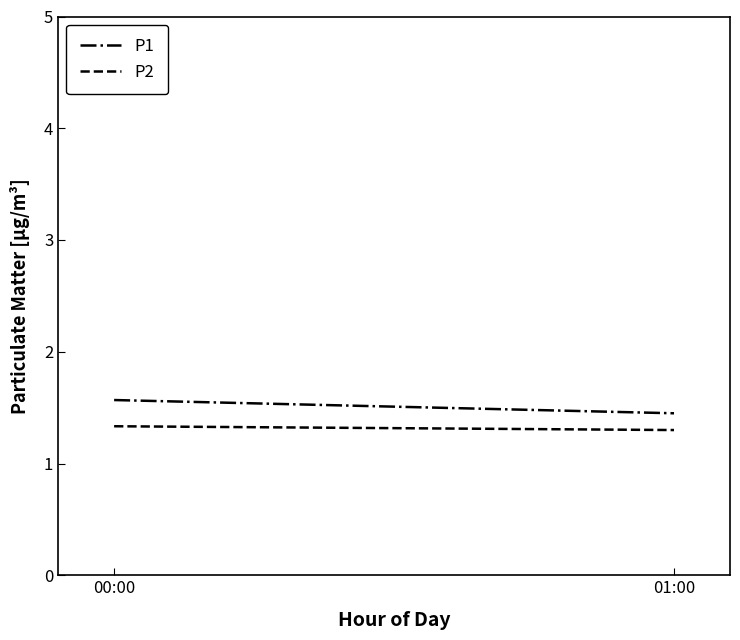

Is the value of P1 at 00:00 greater than the value of P2 at 00:00?

Yes